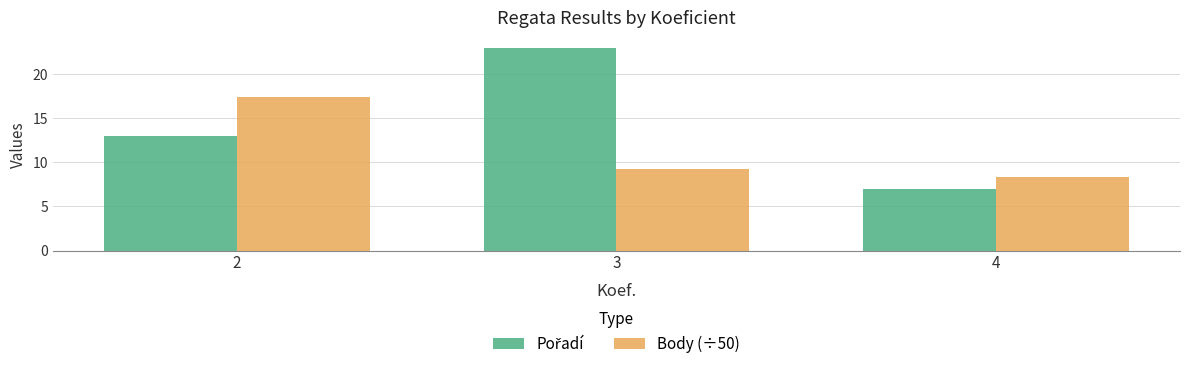

What is the minimum value for Body (÷50)?

8.4